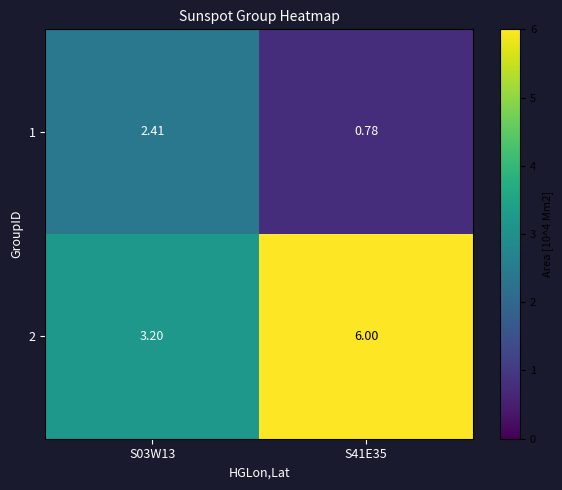

Which has a higher value, S41E35 or S03W13?

S03W13